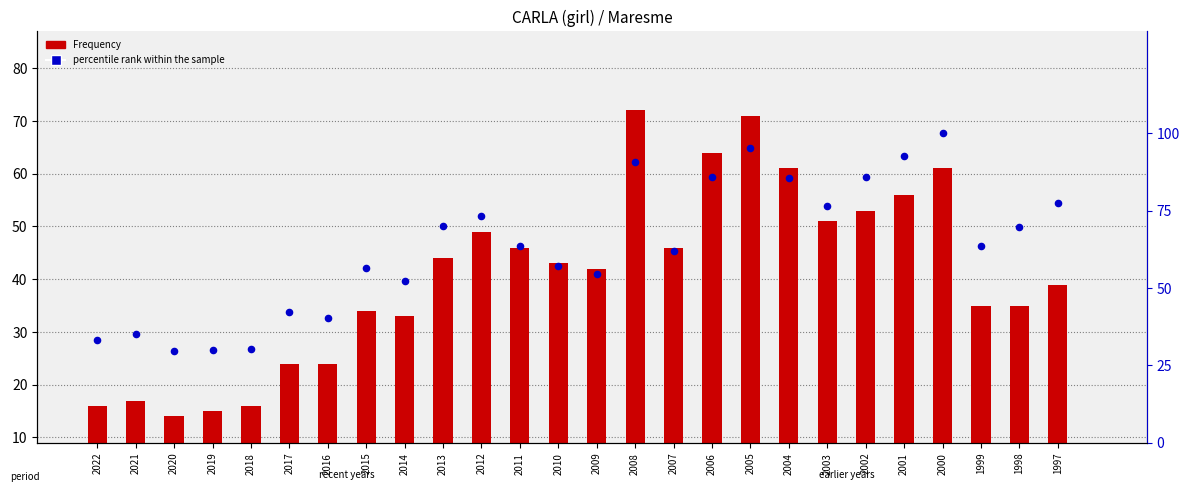

Which series has the largest total across all categories?

percentile rank within the sample